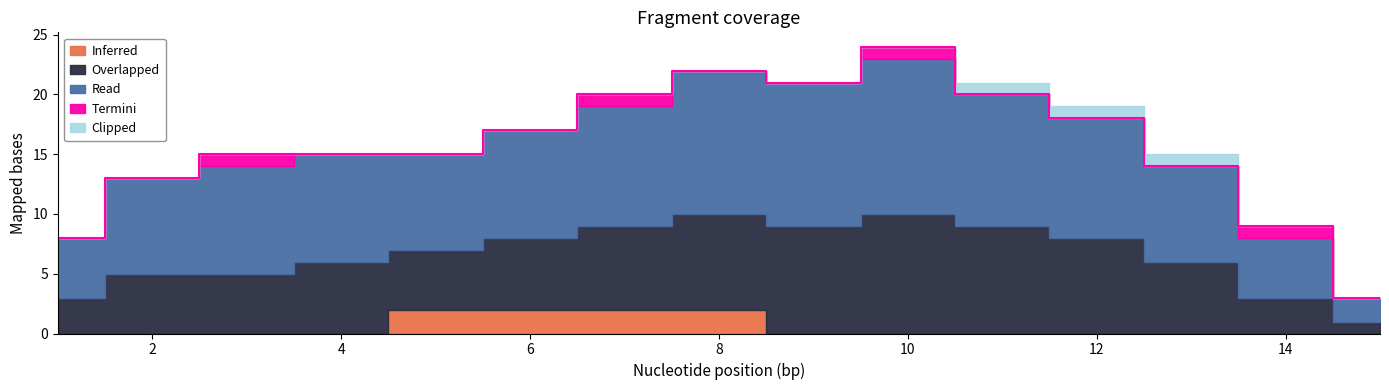

Reading right to left, list all the values displayed in this chart.

Inferred: 15=0	14=0	13=0	12=0	11=0	10=0	9=0	8=2	7=2	6=2	5=2	4=0	3=0	2=0	1=0
Overlapped: 15=1	14=3	13=6	12=8	11=9	10=10	9=9	8=8	7=7	6=6	5=5	4=6	3=5	2=5	1=3
Read: 15=2	14=5	13=8	12=10	11=11	10=13	9=12	8=12	7=10	6=9	5=8	4=9	3=9	2=8	1=5
Termini: 15=0	14=1	13=0	12=0	11=0	10=1	9=0	8=0	7=1	6=0	5=0	4=0	3=1	2=0	1=0
Clipped: 15=0	14=0	13=1	12=1	11=1	10=0	9=0	8=0	7=0	6=0	5=0	4=0	3=0	2=0	1=0